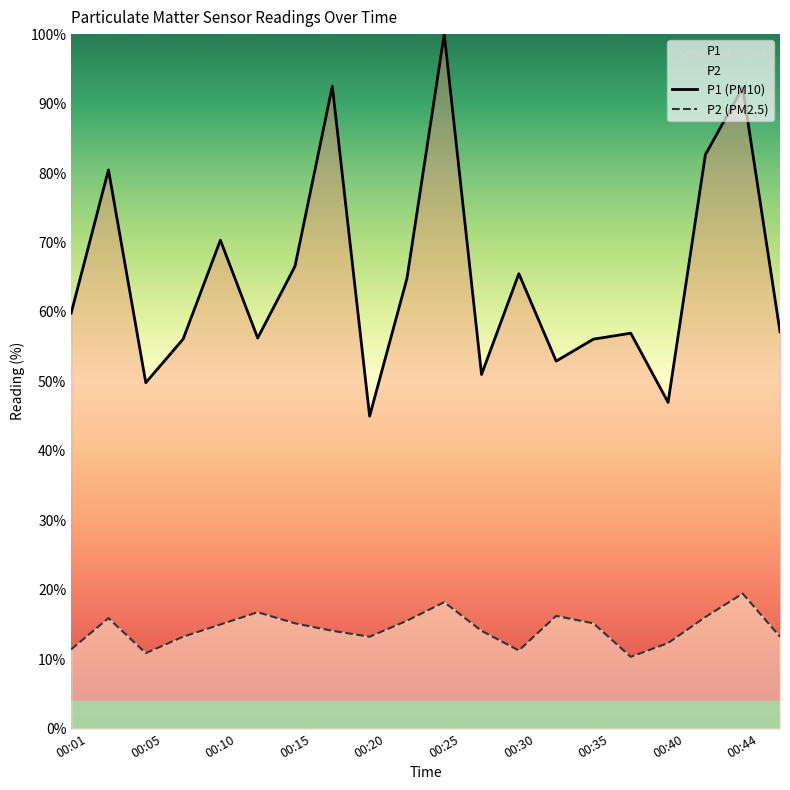

What is the value of the P1 (PM10) point at the 1st from the left?

59.8